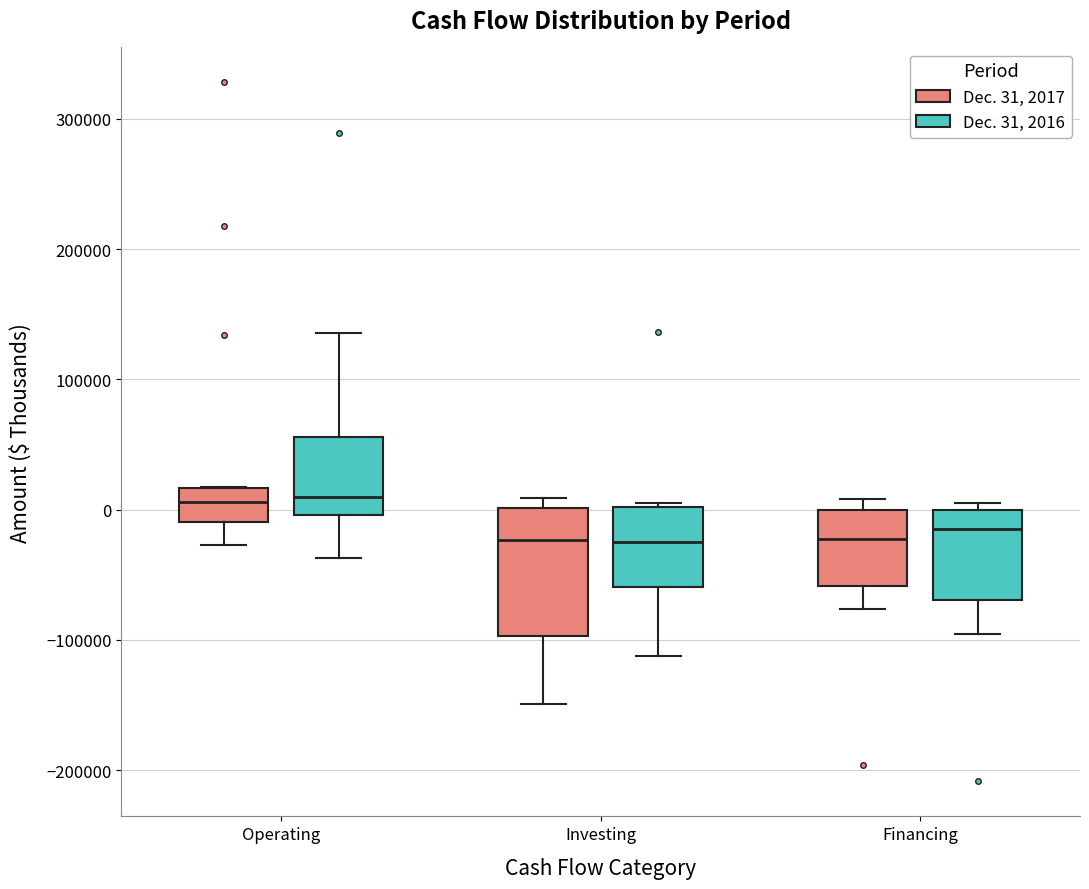

Which box is the tallest, from its lower edge to its upper edge?

Investing (Dec. 31, 2017)